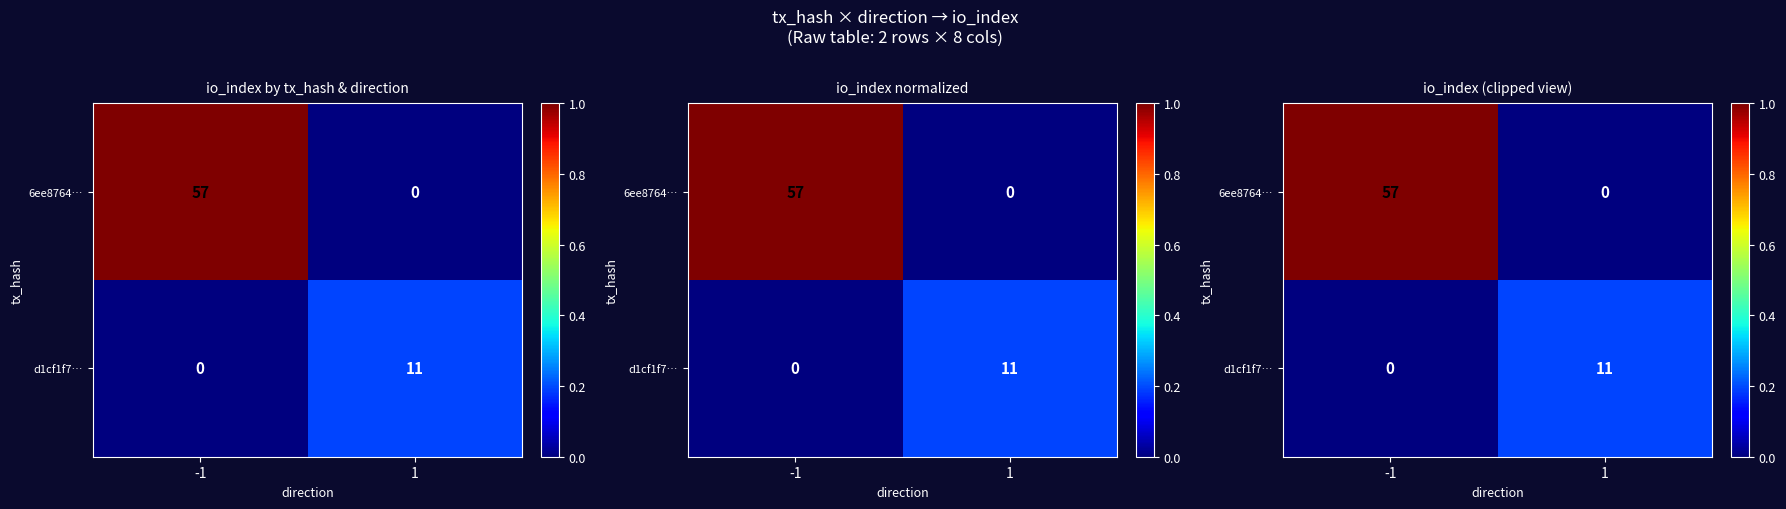

Is it true that 6ee8764… equals 1.8 at -1?

False